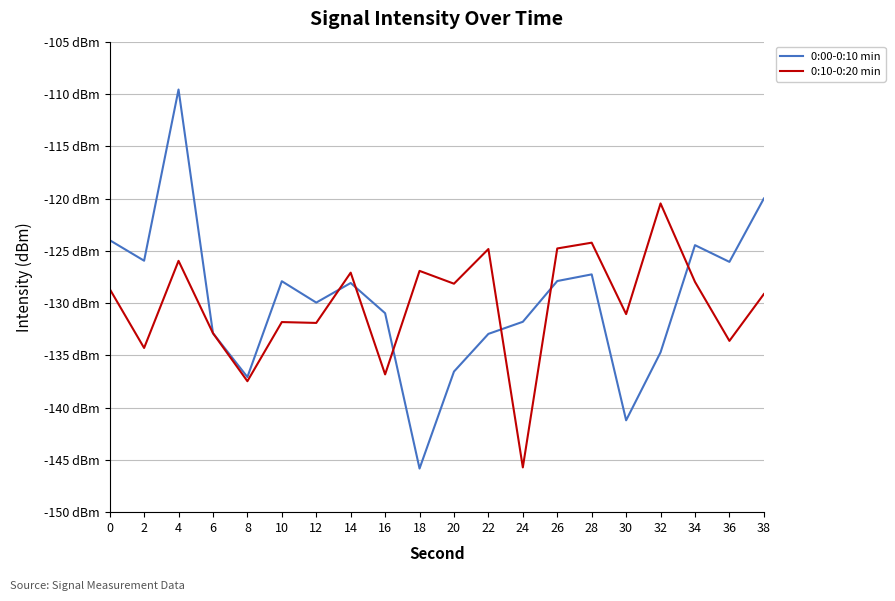

Is it true that 0:10-0:20 min equals -129.1 at 38?

True